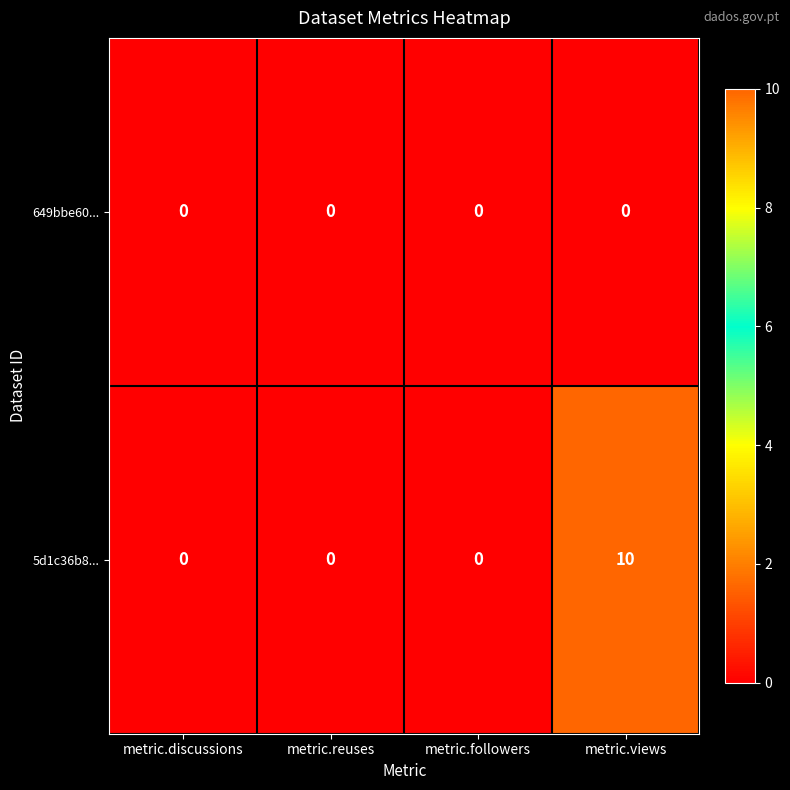

Which category has the highest value across all series?

metric.views